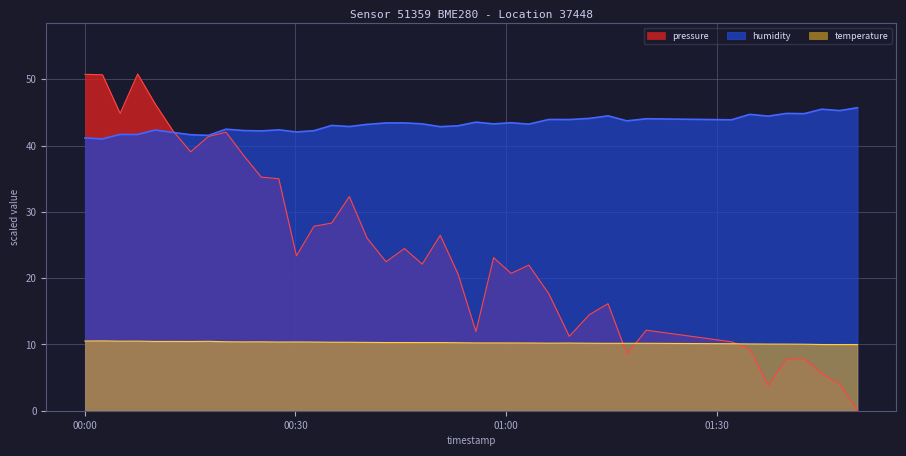

What is the difference between the second highest and second lowest values in the temperature series?

0.5